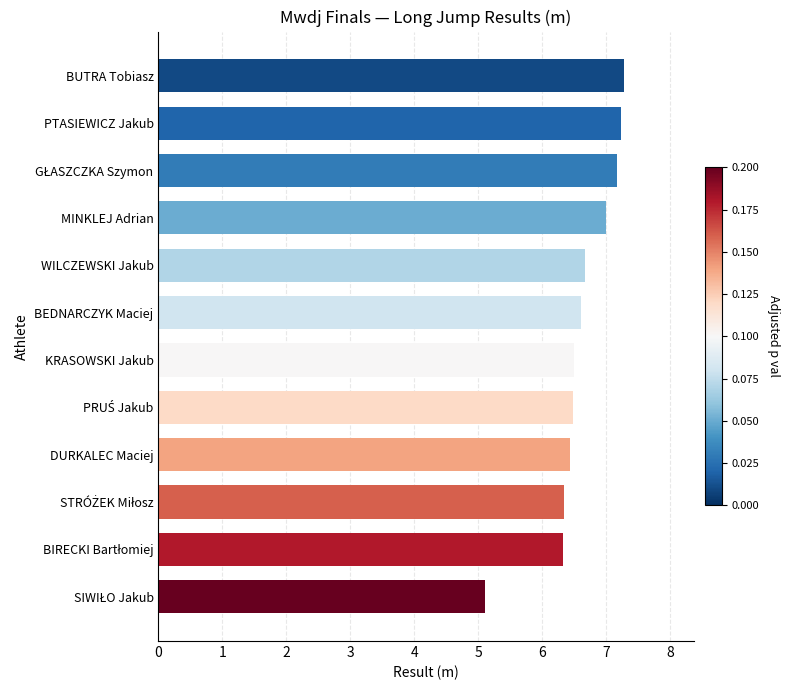

How many data points does each series have?

12